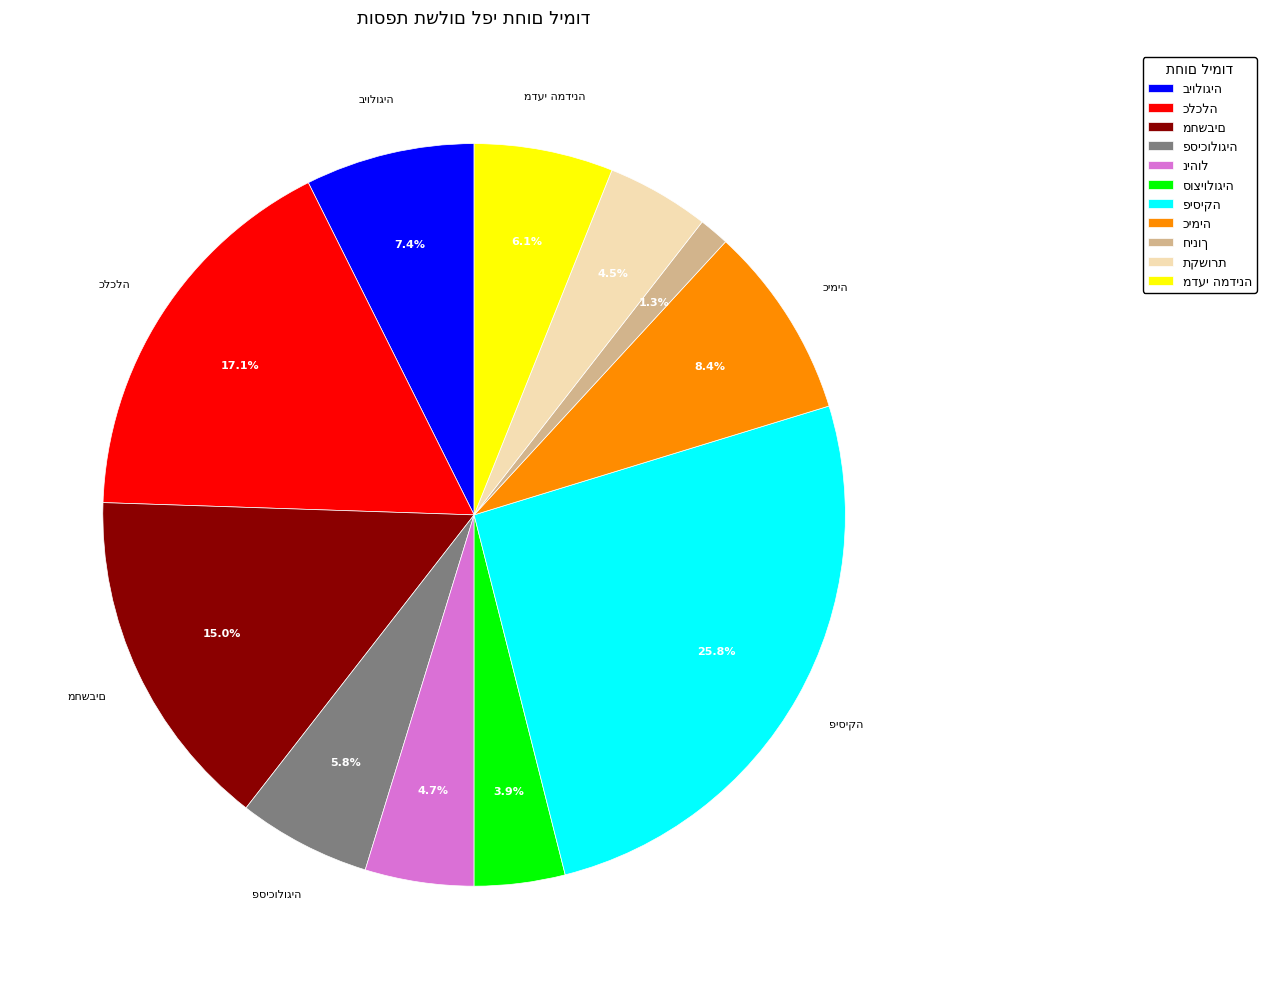

Does any single category account for the majority?

No